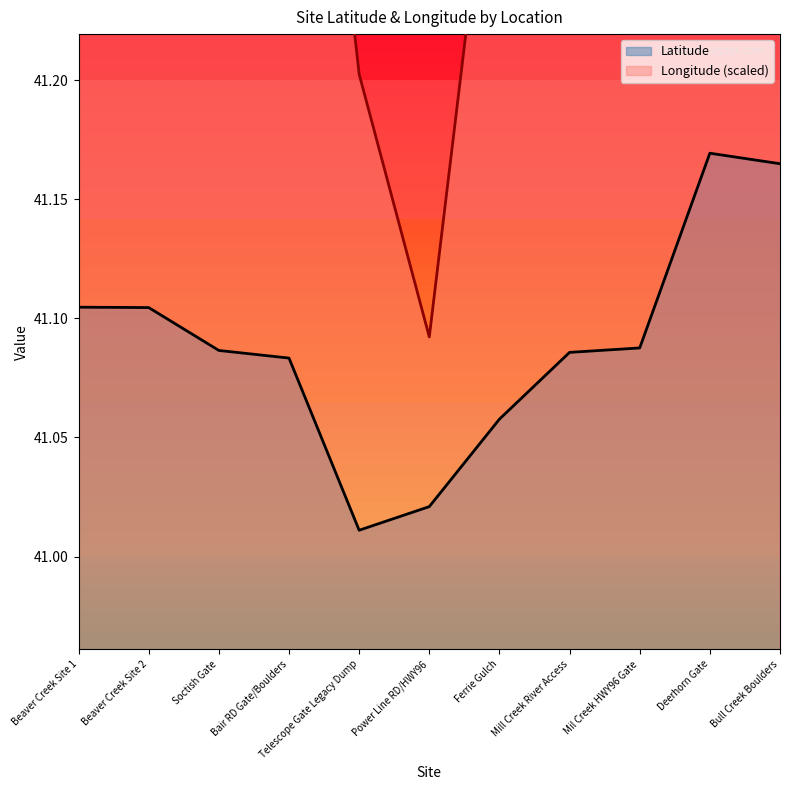

Which has a higher value, Soctish Gate or Beaver Creek Site 1?

Beaver Creek Site 1